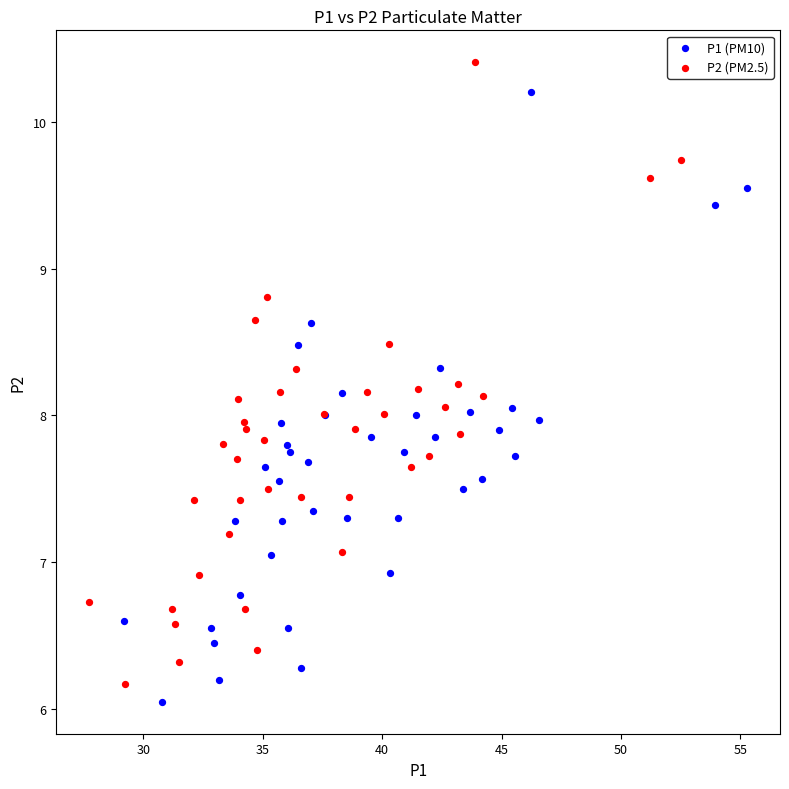

Which series has the largest Y range (max minus min)?

P2 (PM2.5)